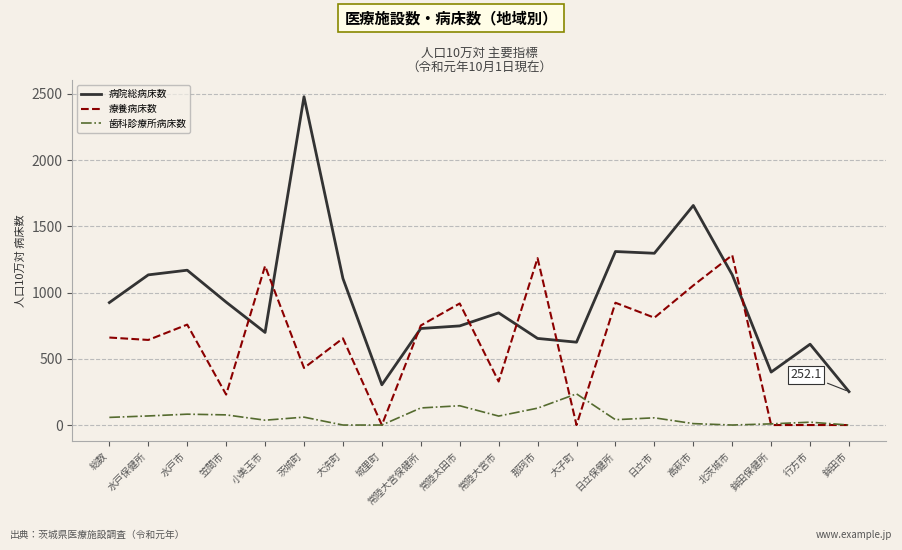

True or false: 歯科診療所病床数 and 病院総病床数 intersect in this chart.

False